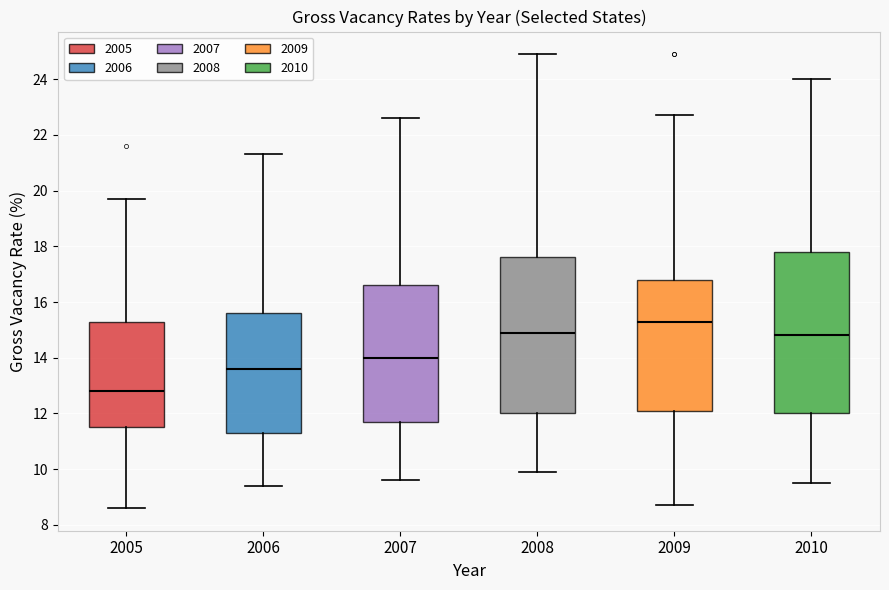

Which box's median line is the lowest?

2005